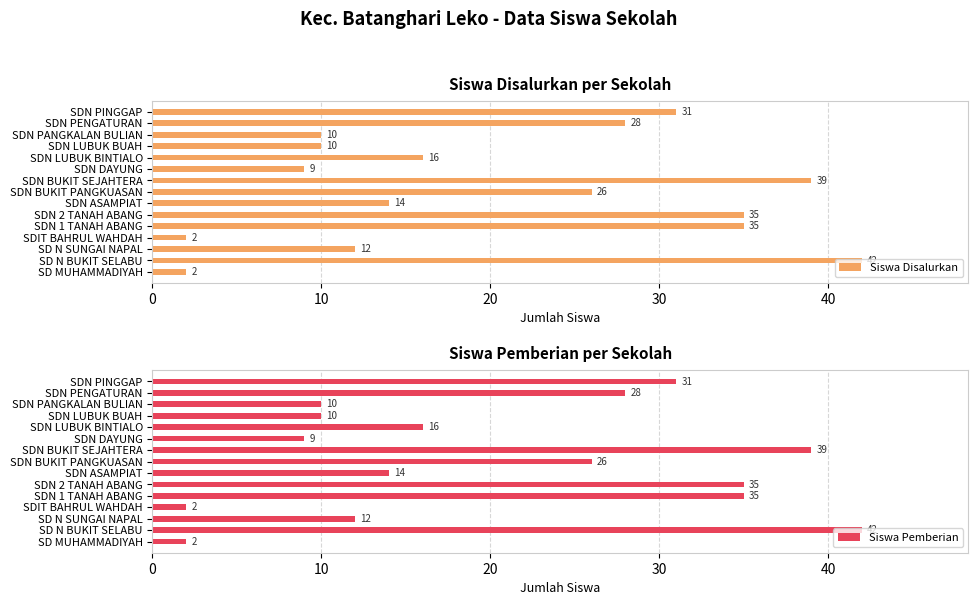

Which series has the widest spread of values?

Siswa Disalurkan